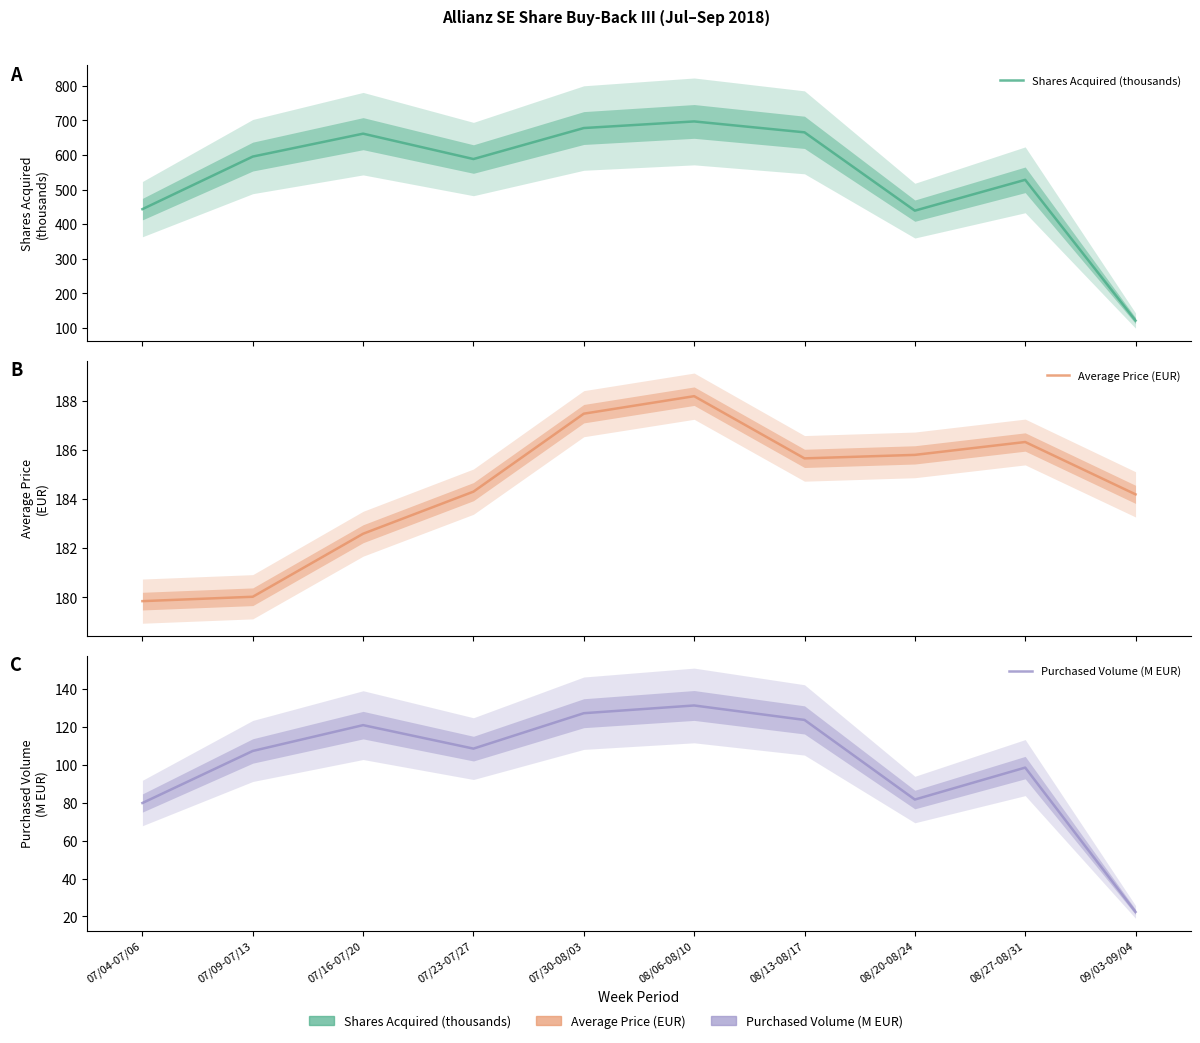

Rank the series by their average value, from highest to lowest.

Shares Acquired (thousands), Average Price (EUR), Purchased Volume (M EUR)